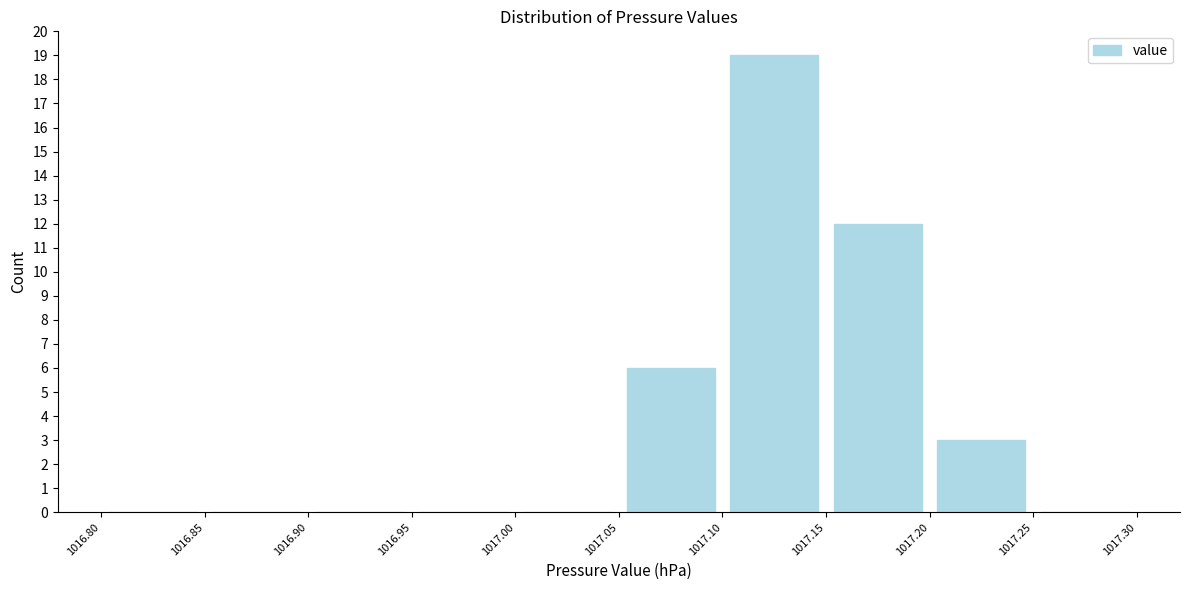

Reading left to right, list every bar in this chart as the range it spans on the x-axis followed by its height. The values are not printed on the chart, so give them approximately, as read against the axis.

1016.80 to 1016.85: 0
1016.85 to 1016.90: 0
1016.90 to 1016.95: 0
1016.95 to 1017.00: 0
1017.00 to 1017.05: 0
1017.05 to 1017.10: 6
1017.10 to 1017.15: 19
1017.15 to 1017.20: 12
1017.20 to 1017.25: 3
1017.25 to 1017.30: 0